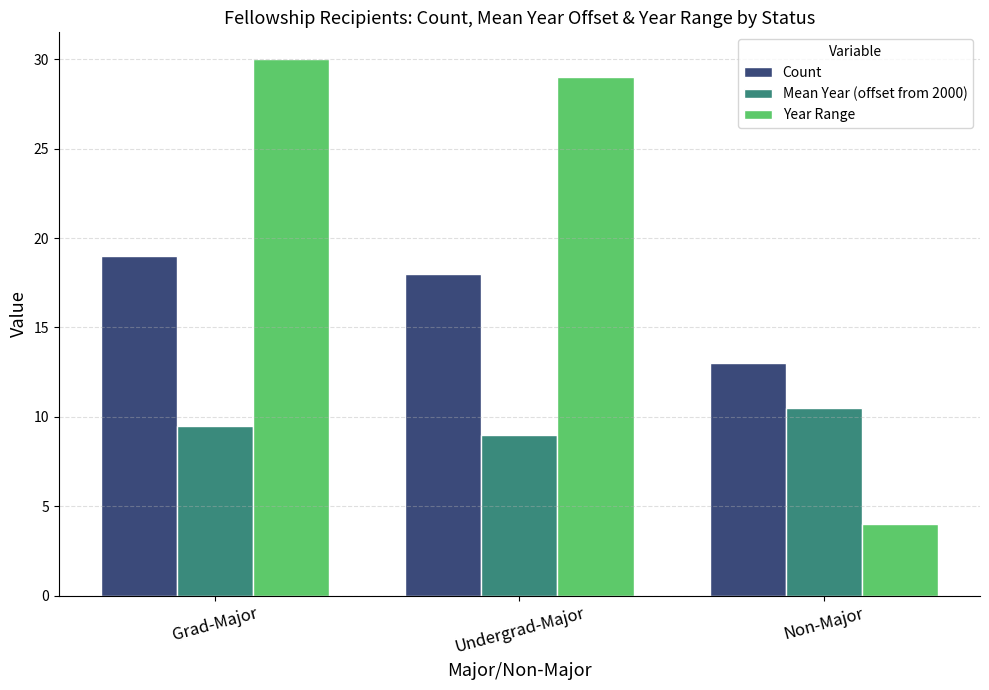

What is the average value of the Mean Year (offset from 2000) series?

9.7